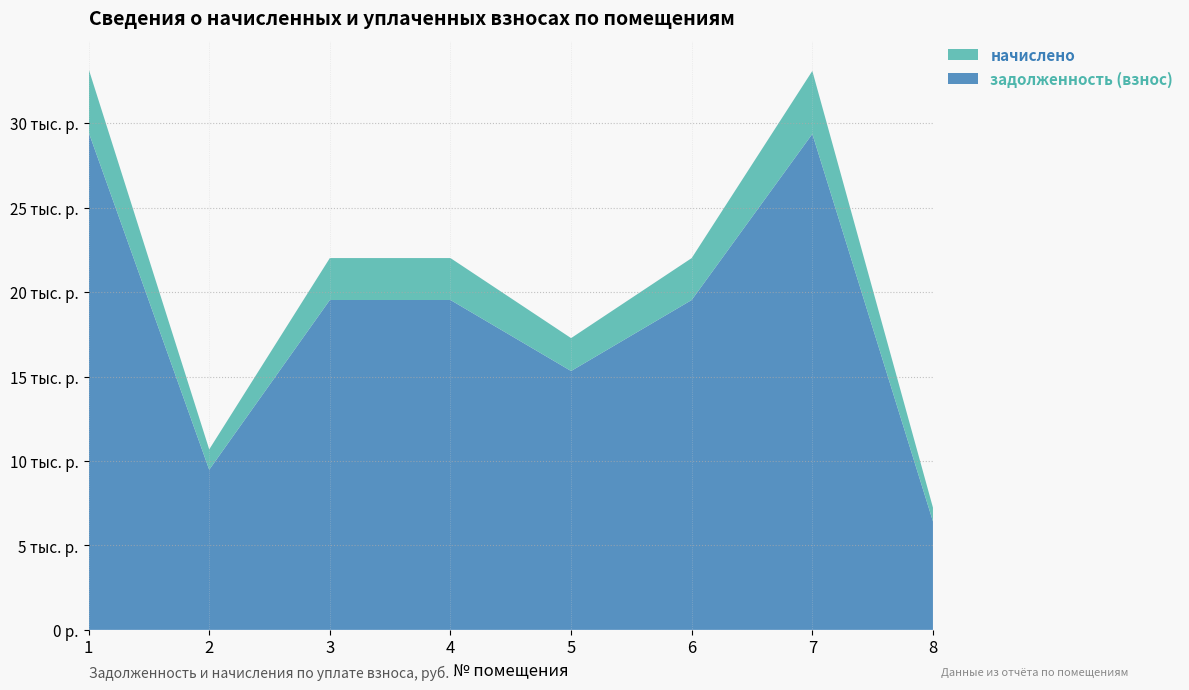

Reading left to right, extract all data points from this chart.

задолженность (взнос): 29467.2	9479.9	19529.8	19529.8	15324.9	19529.8	29360.1	6423.4
начислено: 3745.6	1205.0	2482.4	2482.4	1948.0	2482.4	3732.0	816.5